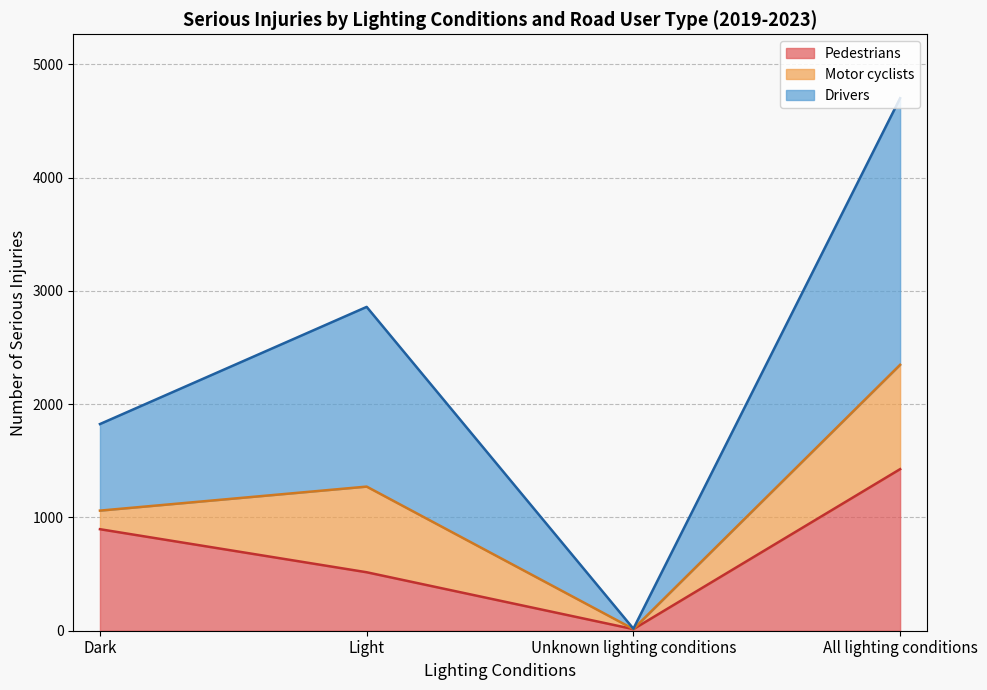

At which label does Pedestrians reach its minimum?

Unknown lighting conditions